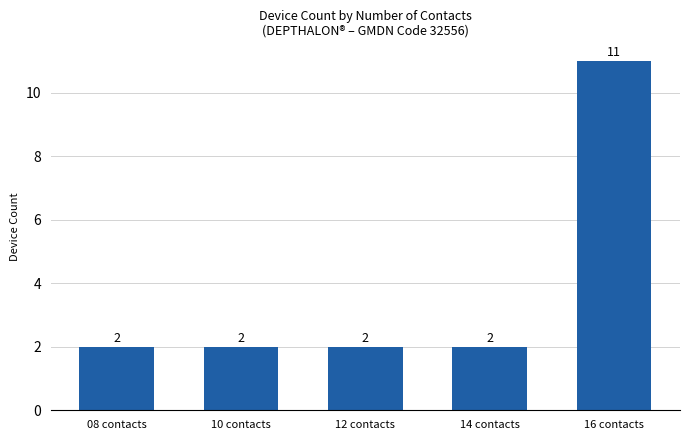

Count the number of data series in this chart.

1